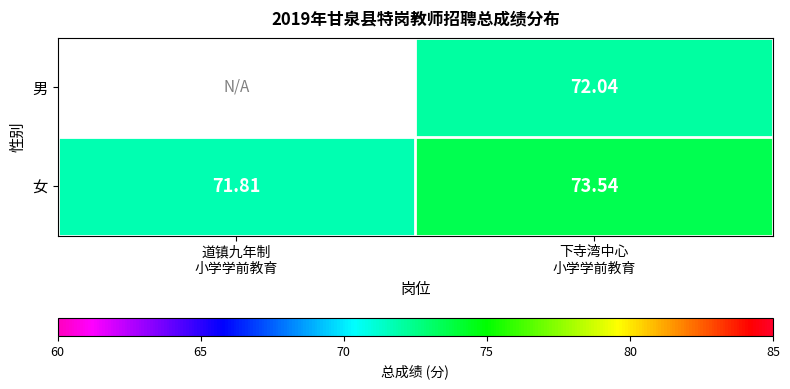

The 女 series shows 25.3 at 下寺湾中心 小学学前教育. True or false?

False